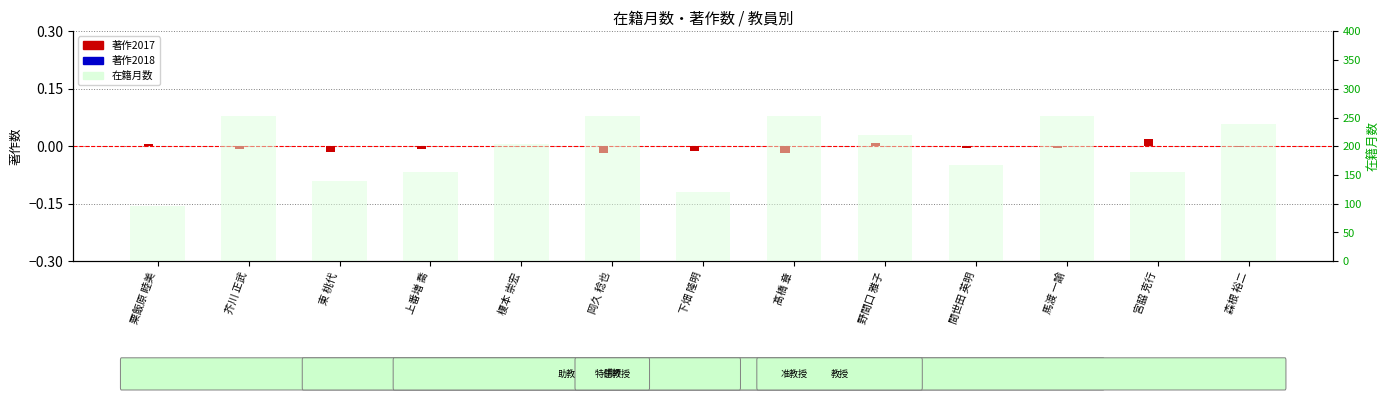

What is the average value of the 在籍月数 series?

193